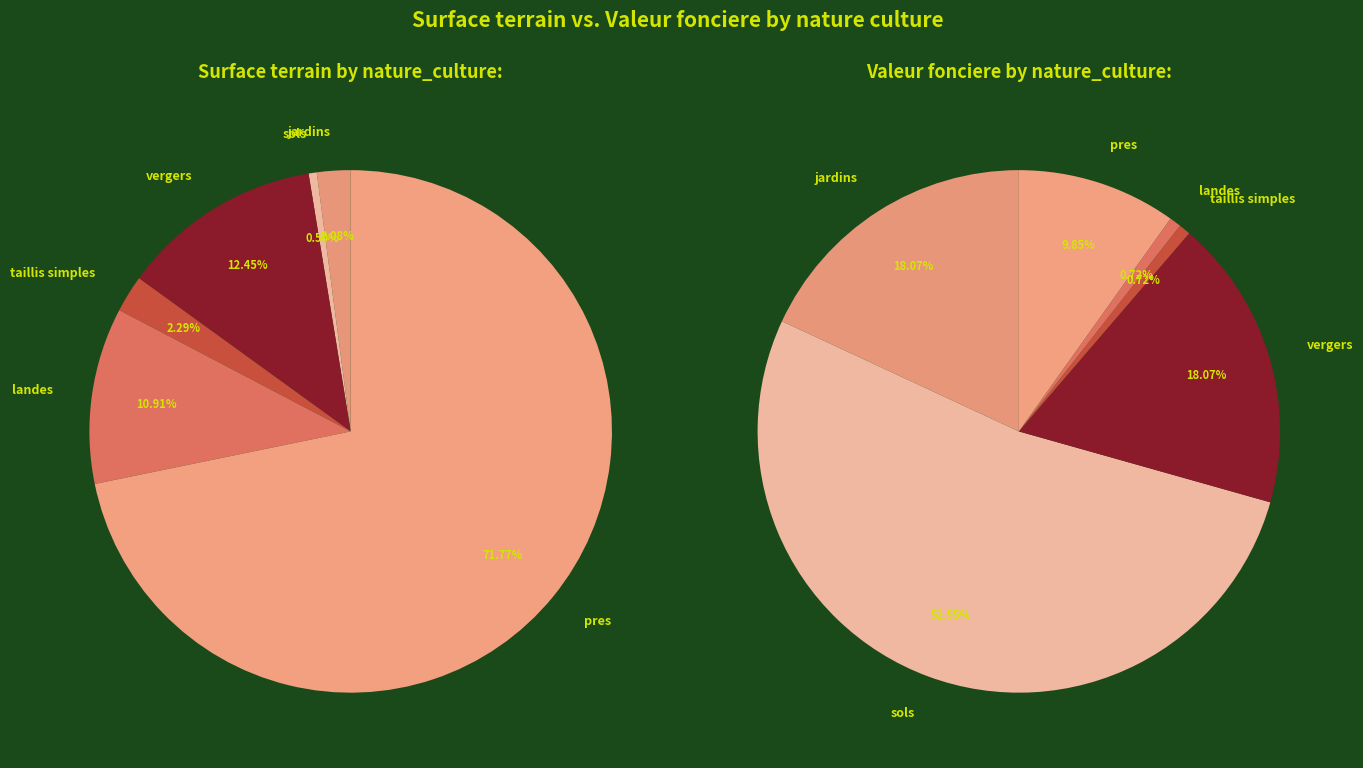

Does 7 represent more than half of the total?

No